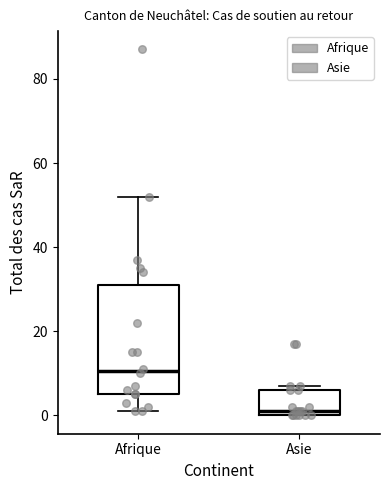

Reading left to right, transcribe this box plot: for each box, give where its median line is, the range the box spans, and where its two whiskers end, as read against the y-axis. The values are not printed on the chart, so give them approximately, as read against the axis.

Afrique: median 10, box 6 to 32, whiskers 2 to 52
Asie: median 2, box 0 to 6, whiskers 0 to 8